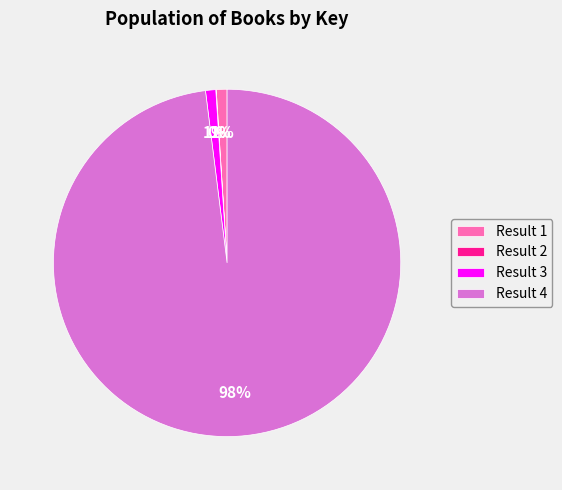

Which category accounts for the majority?

Result 4